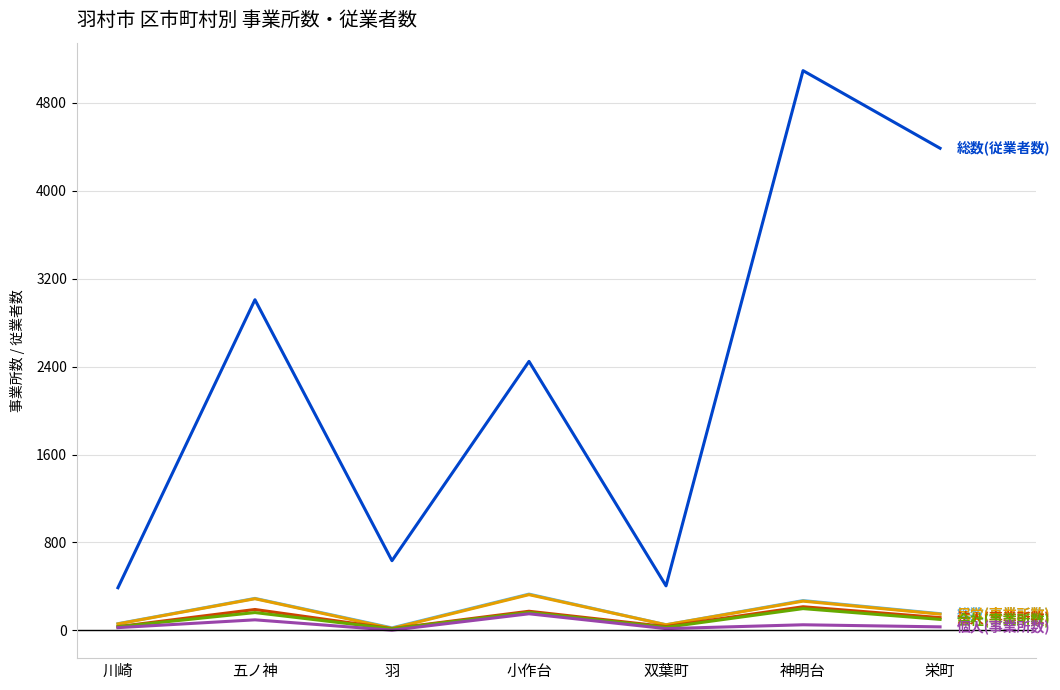

What is the difference between the highest and lowest values at 小作台?

2296